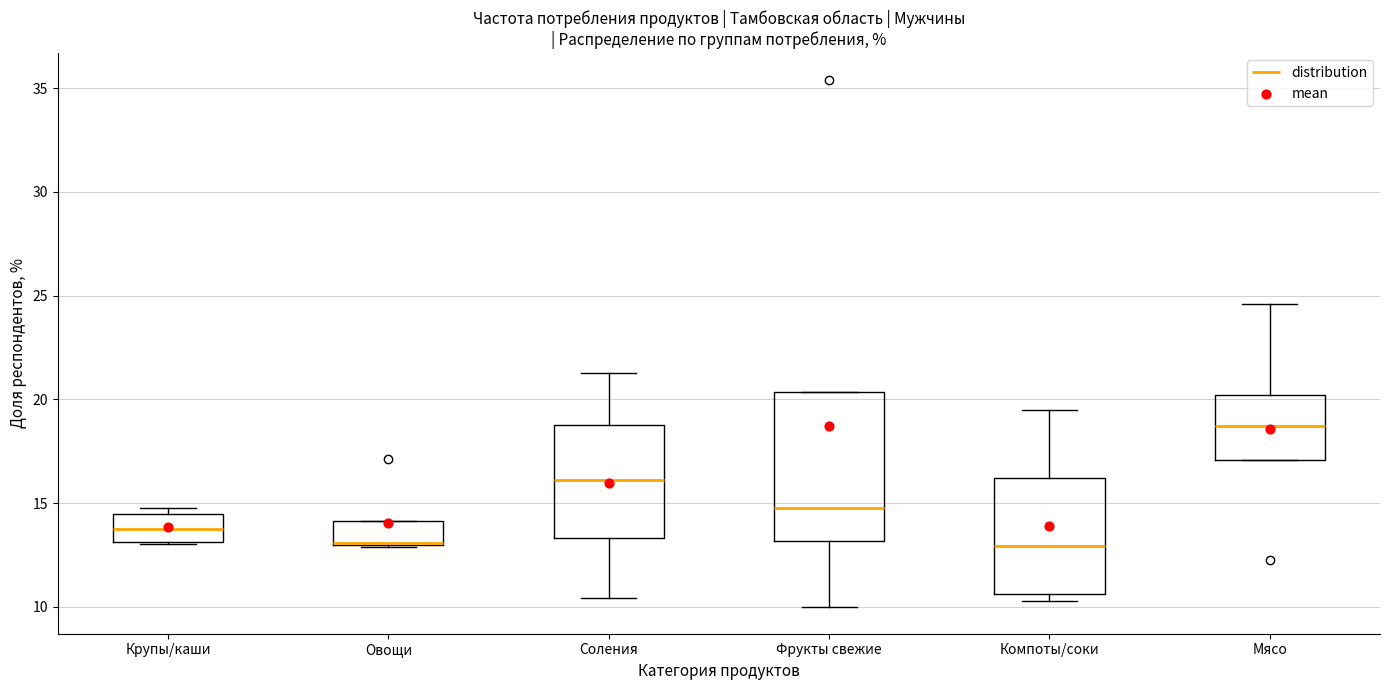

Which box is the tallest, from its lower edge to its upper edge?

Фрукты свежие